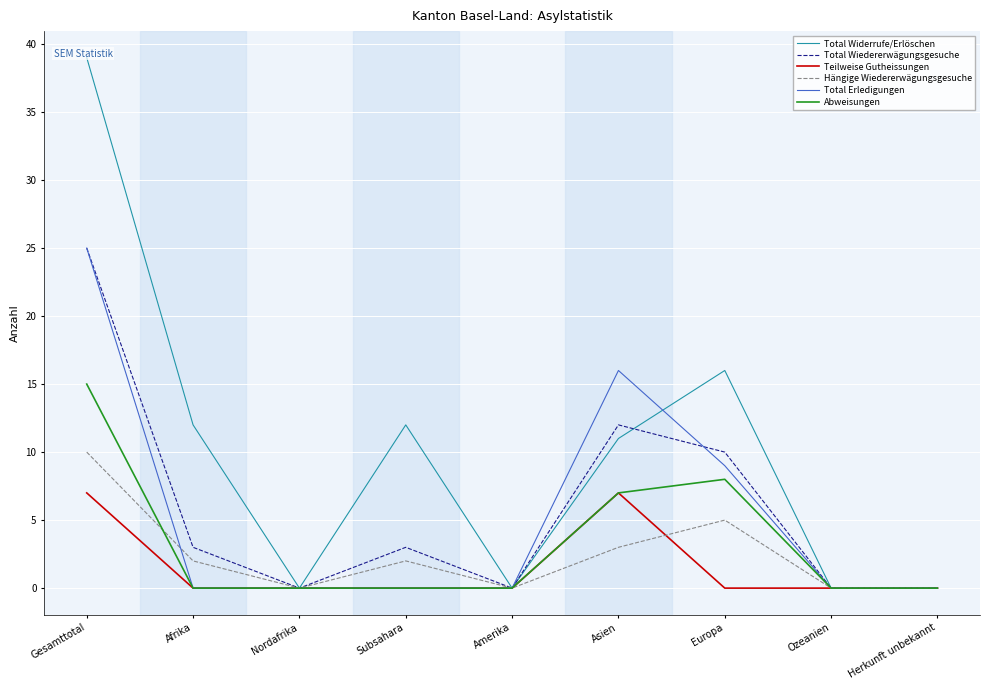

The Total Erledigungen series shows 9 at Europa. True or false?

True